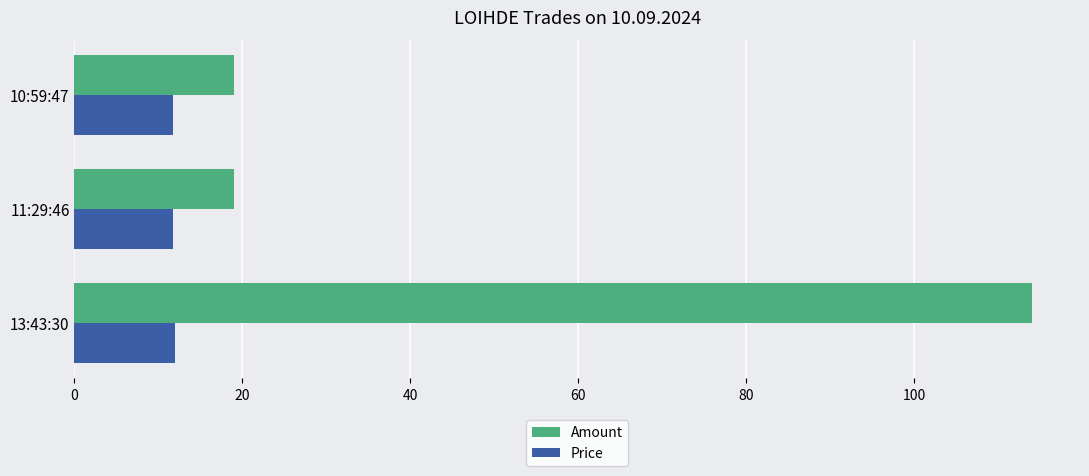

What is the maximum value shown in the chart?

114.0